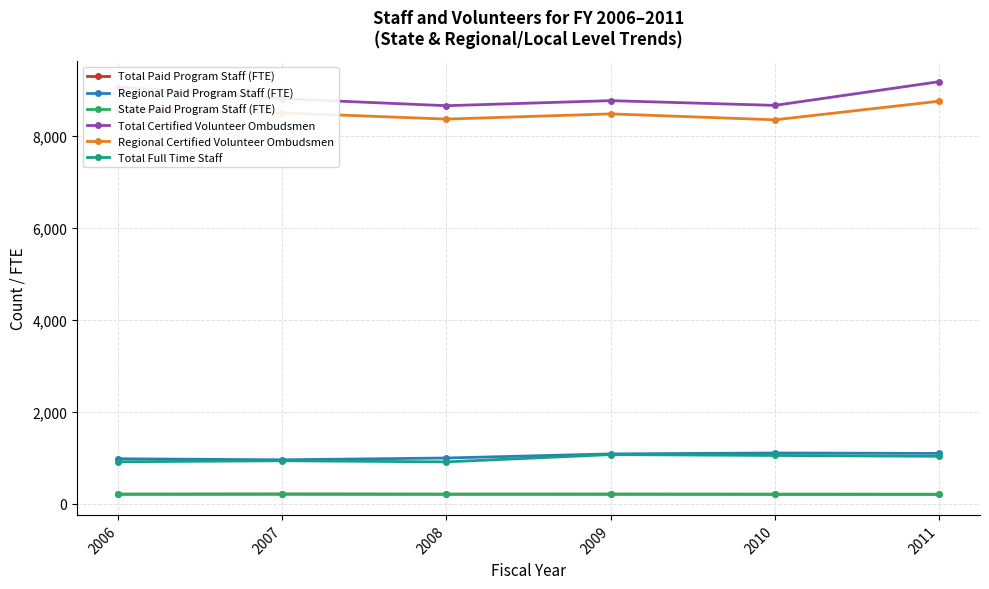

At 2008, list the series in order from smallest to largest.

Total Paid Program Staff (FTE), State Paid Program Staff (FTE), Total Full Time Staff, Regional Paid Program Staff (FTE), Regional Certified Volunteer Ombudsmen, Total Certified Volunteer Ombudsmen